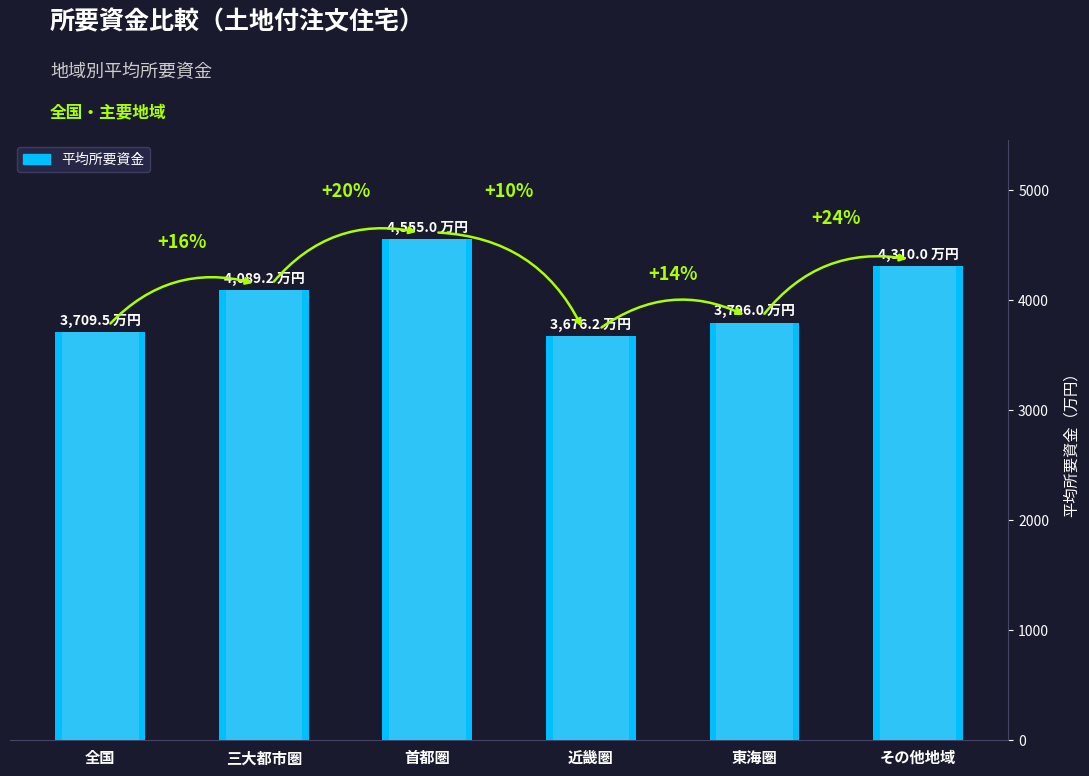

Rank the categories by value from highest to lowest.

首都圏, その他地域, 三大都市圏, 東海圏, 全国, 近畿圏